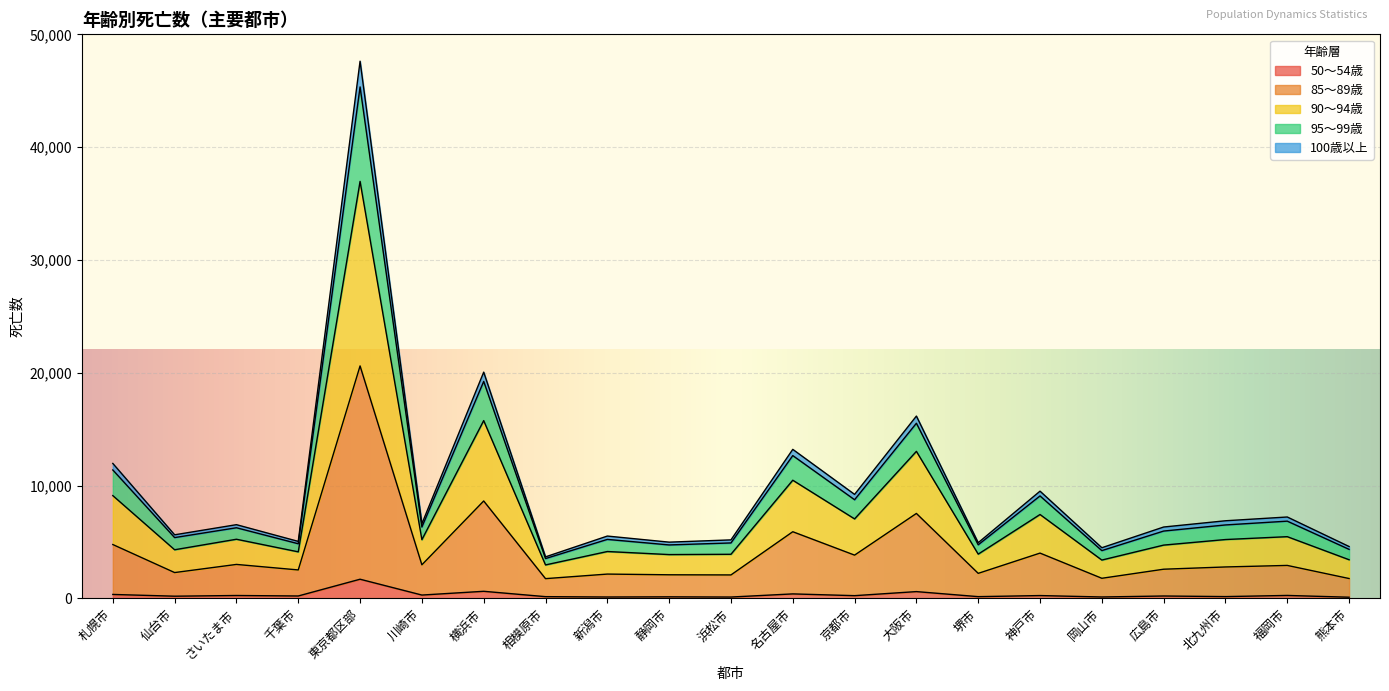

How many distinct data groups are displayed?

5